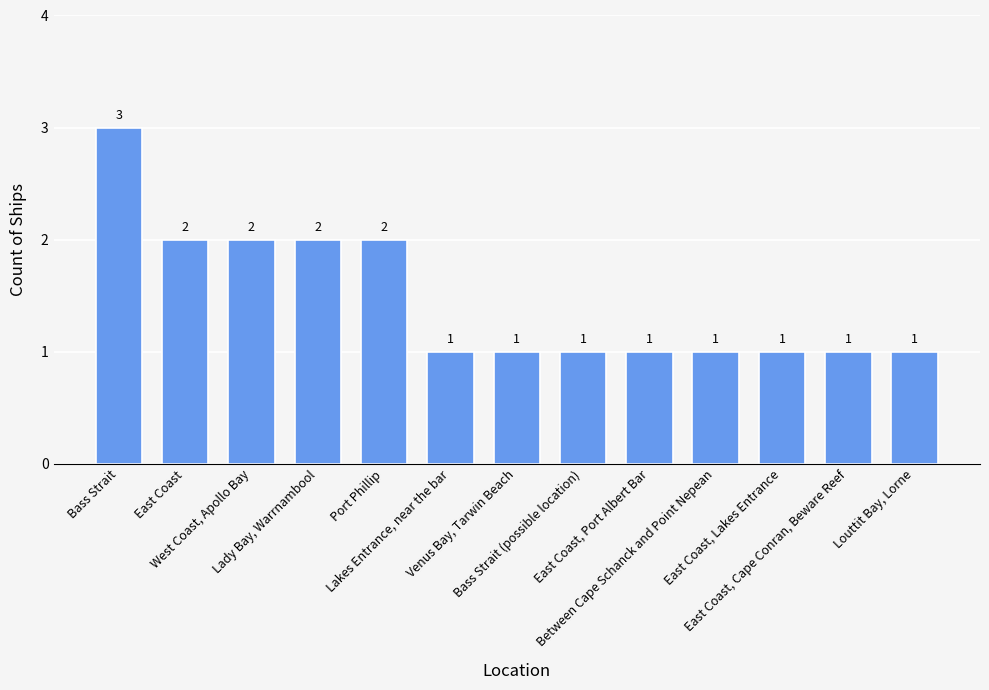

What is the greatest value displayed?

3